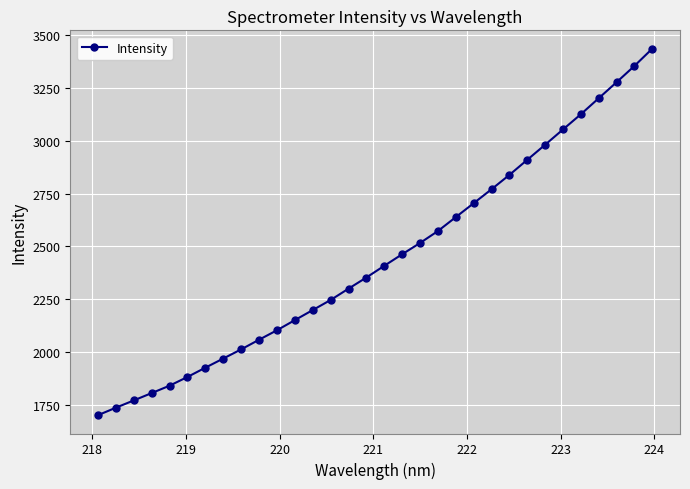

Reading left to right, list all the values displayed in this chart.

1702.2	1737.6	1772.0	1806.7	1841.7	1882.9	1926.8	1970.0	2013.3	2058.9	2103.7	2151.6	2199.1	2246.7	2300.3	2353.0	2408.4	2463.0	2516.2	2572.6	2638.4	2704.2	2770.2	2838.0	2909.4	2980.7	3052.9	3124.9	3200.6	3276.2	3353.4	3435.0